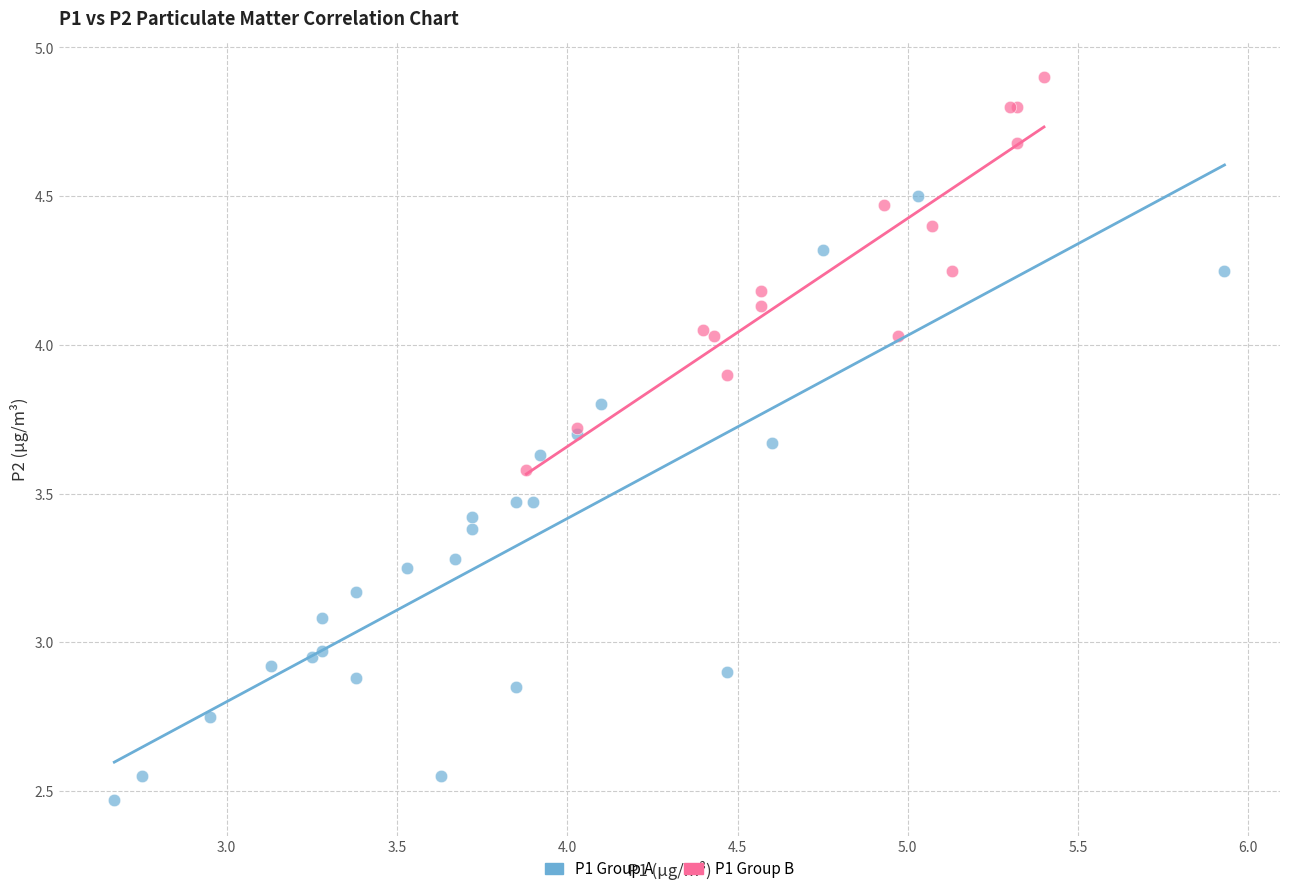

Which series has the largest Y range (max minus min)?

P1 Group A